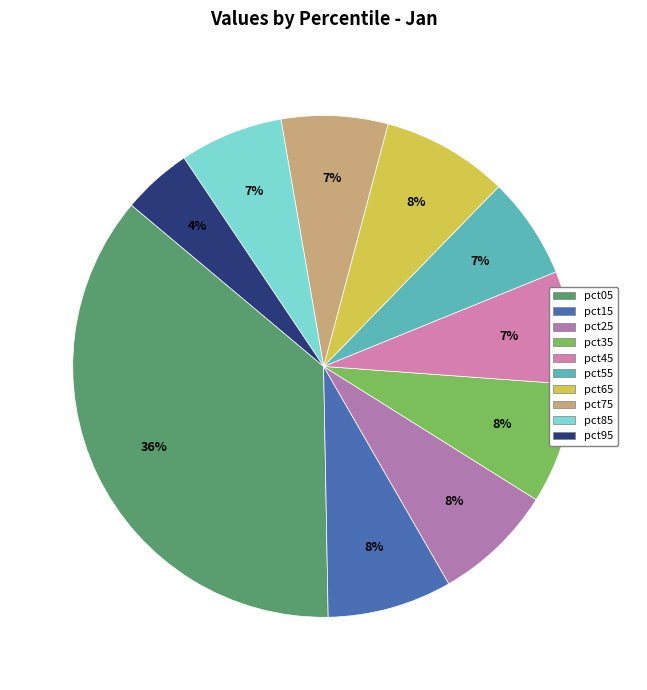

What percentage is NOT represented by pct75?

93.1%